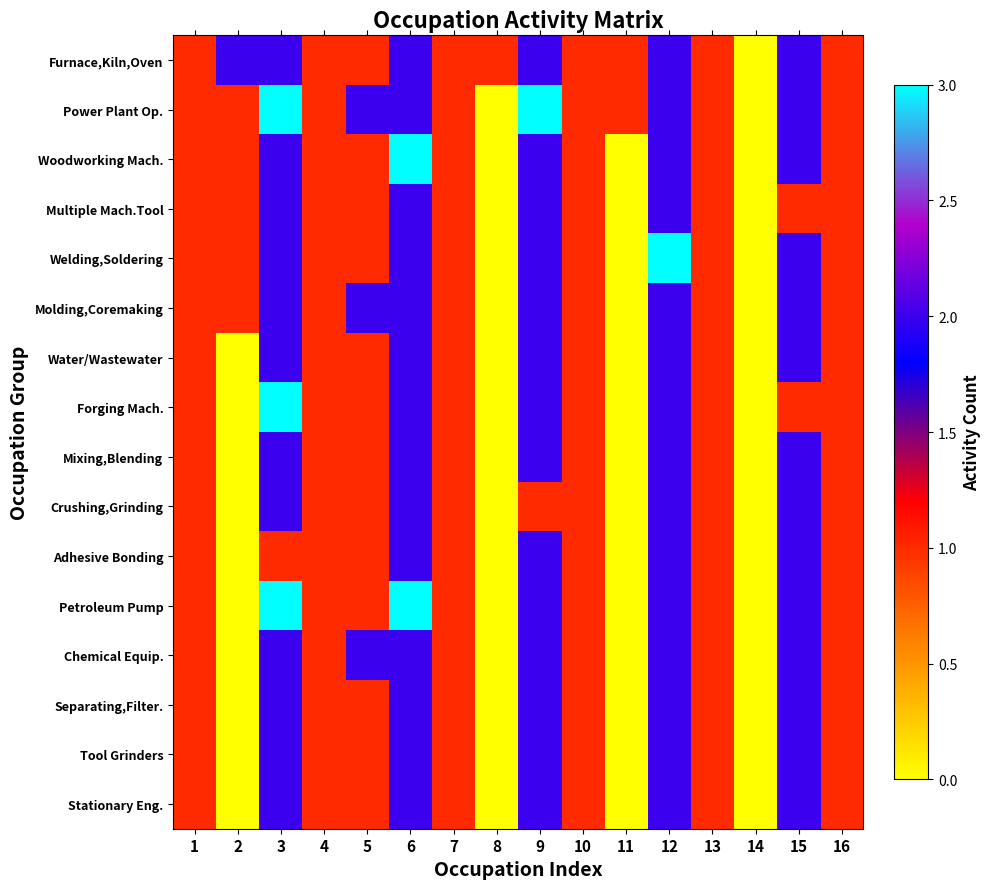

List the series in order of their peak value, lowest first.

Furnace,Kiln,Oven, Multiple Mach.Tool, Molding,Coremaking, Water/Wastewater, Mixing,Blending, Crushing,Grinding, Adhesive Bonding, Chemical Equip., Separating,Filter., Tool Grinders, Stationary Eng., Power Plant Op., Woodworking Mach., Welding,Soldering, Forging Mach., Petroleum Pump